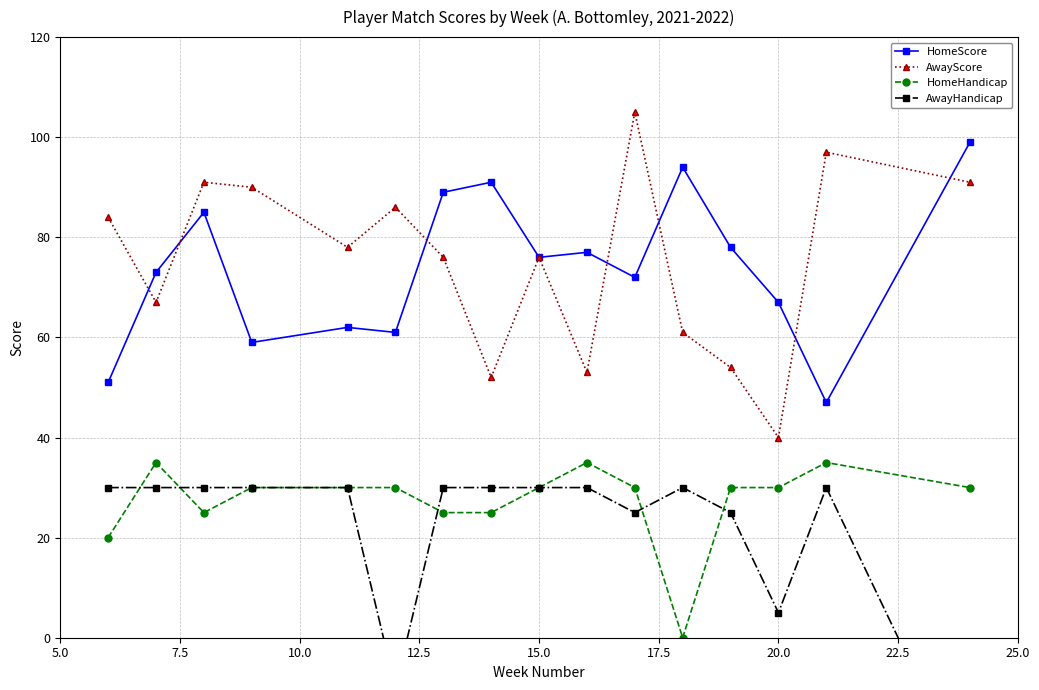

True or false: HomeHandicap and HomeScore intersect in this chart.

False